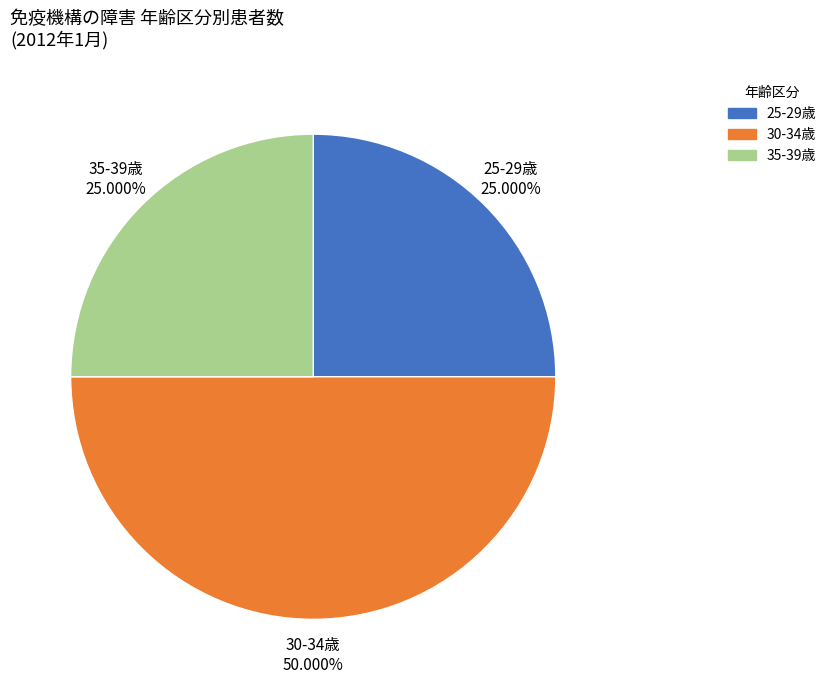

Which has a higher value, 25-29歳 or 30-34歳?

30-34歳